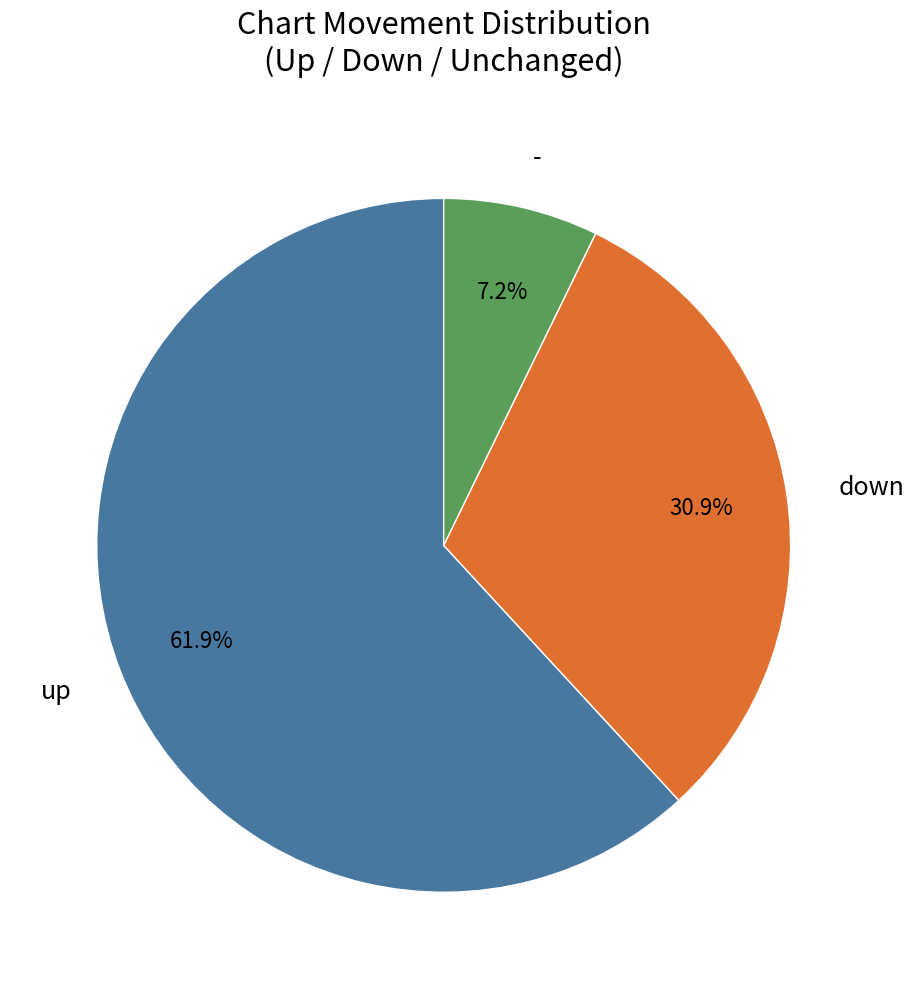

The up slice represents 71% of the pie. True or false?

False